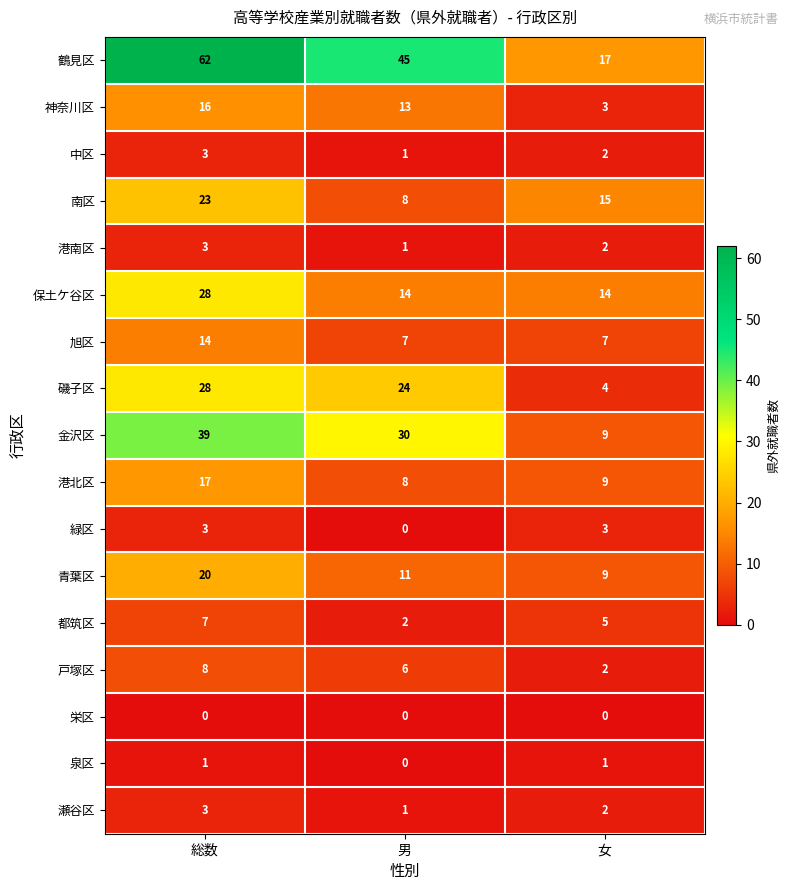

The 瀬谷区 series shows 3 at 総数. True or false?

True